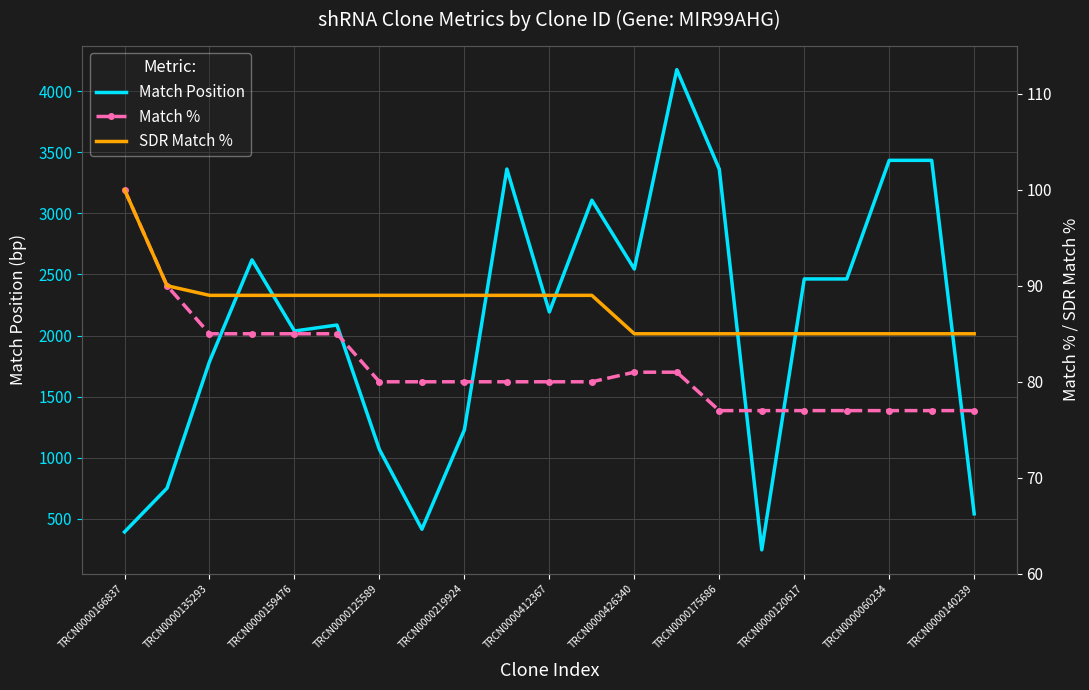

True or false: SDR Match % and Match Position intersect in this chart.

False